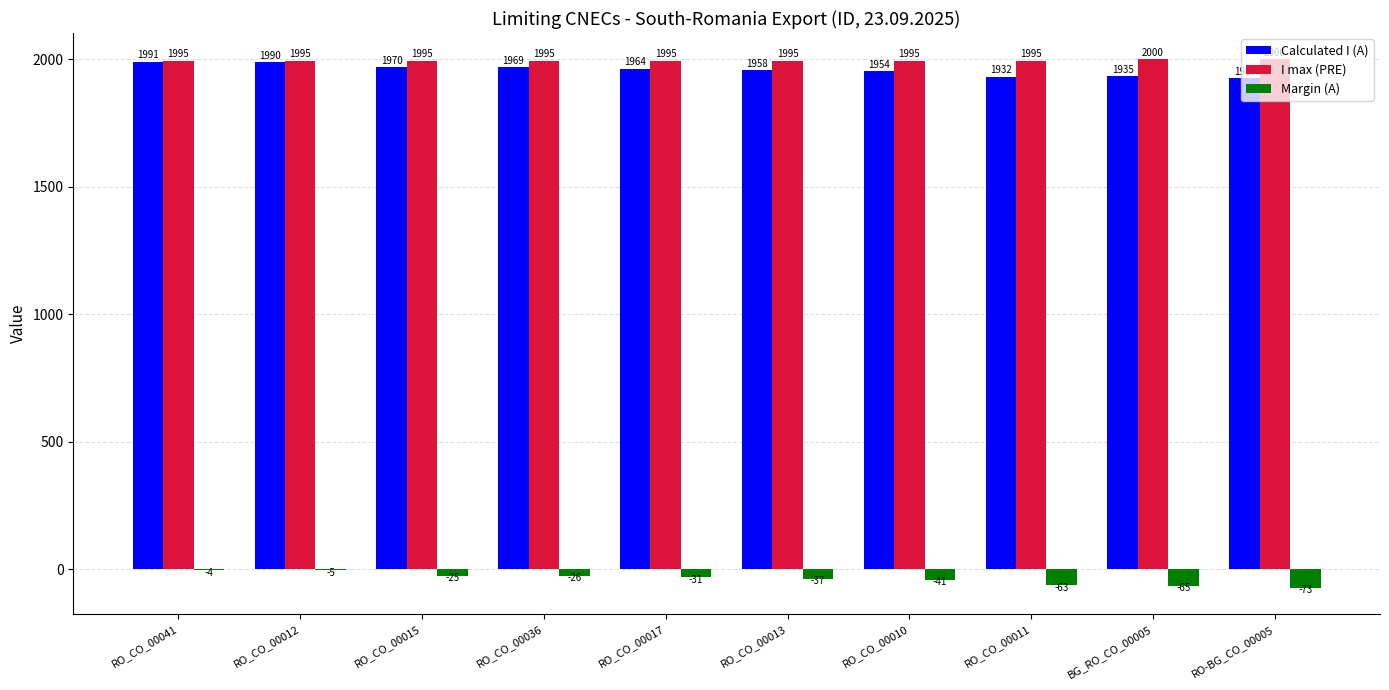

The value of I max (PRE) at RO_CO_00015 is 1328. True or false?

False